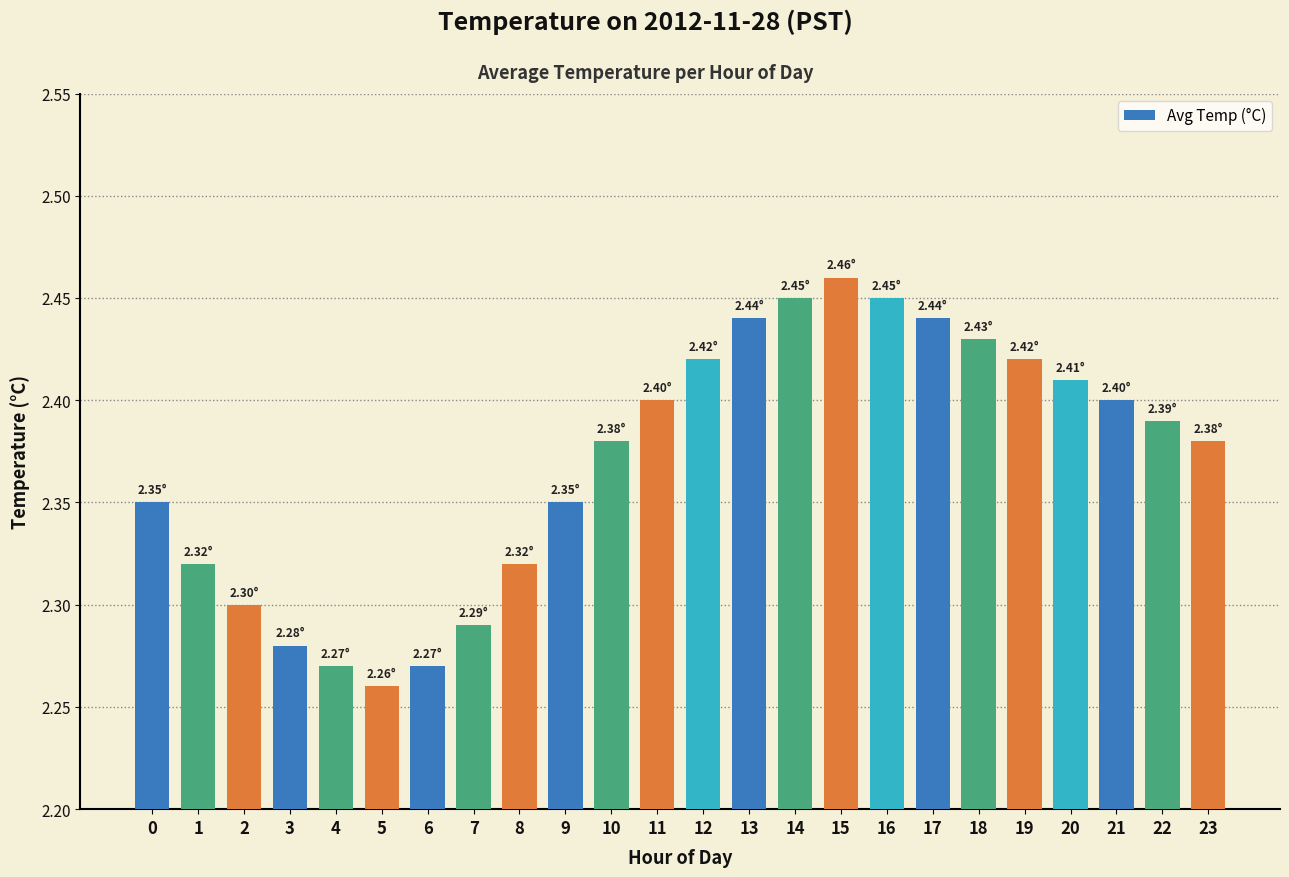

What is the sum of the values at 8 and 17?

4.8